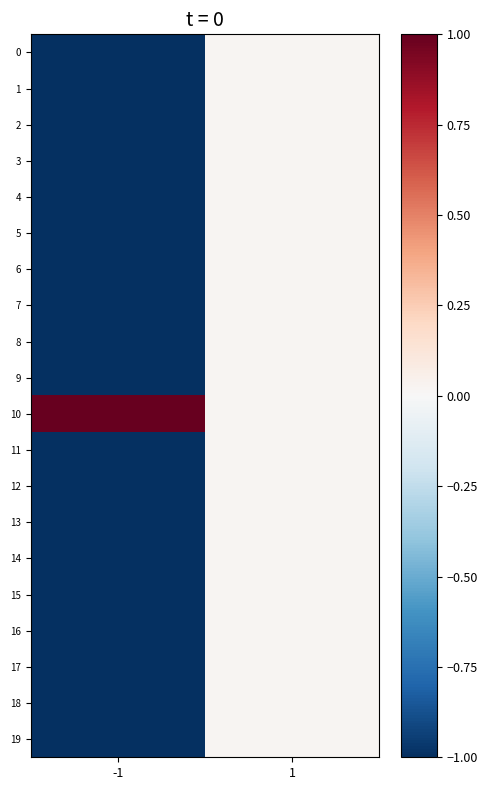

Reading left to right, transcribe all the data shown in this chart.

0: -1=-1.0	1=0.0
1: -1=-1.0	1=0.0
2: -1=-1.0	1=0.0
3: -1=-1.0	1=0.0
4: -1=-1.0	1=0.0
5: -1=-1.0	1=0.0
6: -1=-1.0	1=0.0
7: -1=-1.0	1=0.0
8: -1=-1.0	1=0.0
9: -1=-1.0	1=0.0
10: -1=1.0	1=0.0
11: -1=-1.0	1=0.0
12: -1=-1.0	1=0.0
13: -1=-1.0	1=0.0
14: -1=-1.0	1=0.0
15: -1=-1.0	1=0.0
16: -1=-1.0	1=0.0
17: -1=-1.0	1=0.0
18: -1=-1.0	1=0.0
19: -1=-1.0	1=0.0